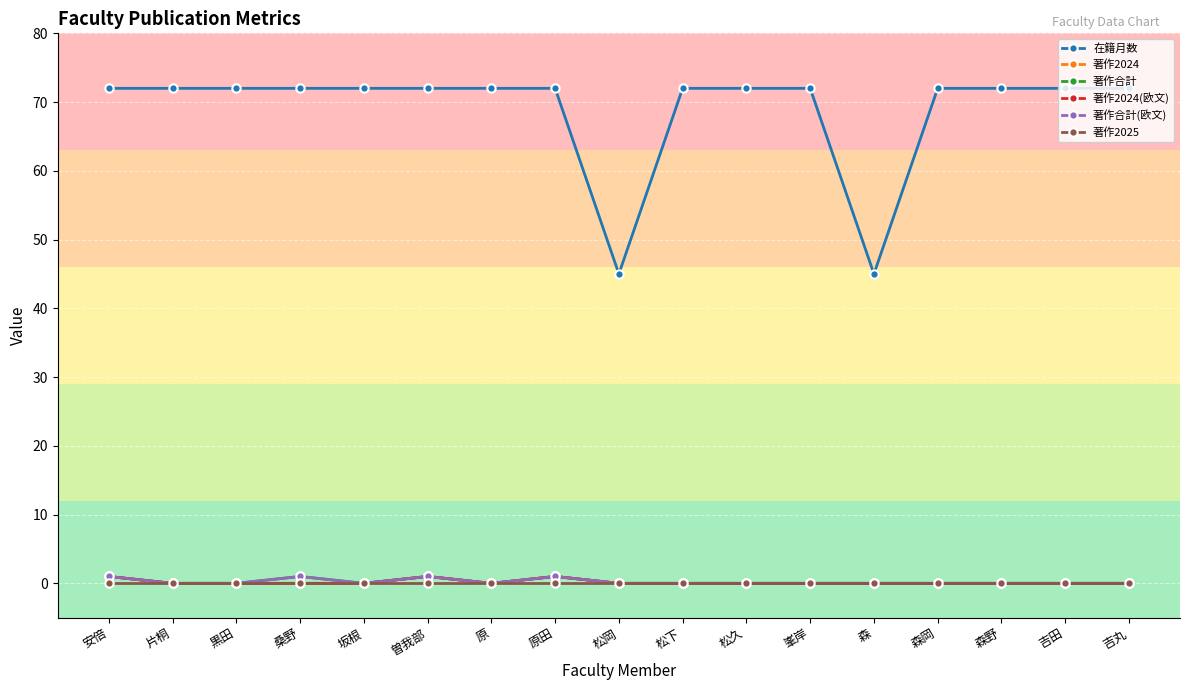

At which category does the chart reach its peak across all series?

安倍